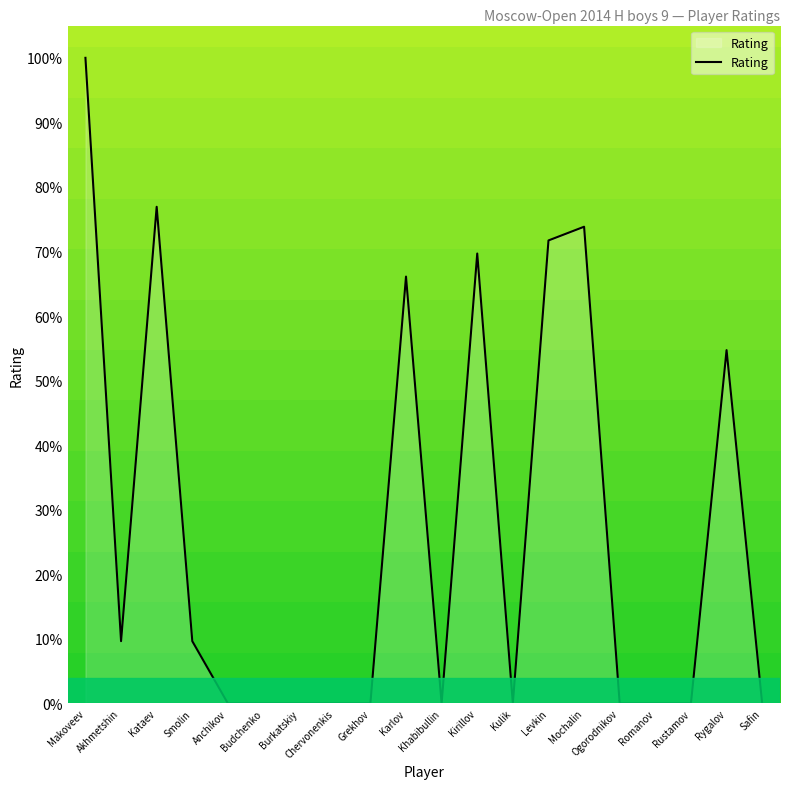

Reading left to right, what are all the values shown in this chart?

Makoveev=100.0	Akhmetshin=9.7	Kataev=76.9	Smolin=9.7	Anchikov=0.0	Budchenko=0.0	Burkatskiy=0.0	Chervonenkis=0.0	Grekhov=0.0	Karlov=66.1	Khabibullin=0.0	Kirillov=69.7	Kulik=0.0	Levkin=71.7	Mochalin=73.8	Ogorodnikov=0.0	Romanov=0.0	Rustamov=0.0	Rygalov=54.7	Safin=0.0